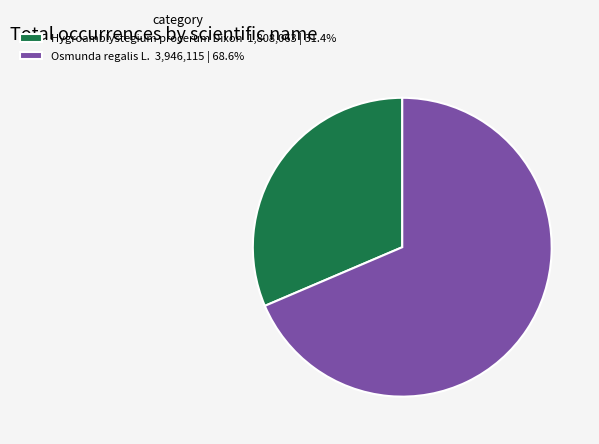

Approximately how many times larger is the value at Osmunda regalis L. 3,946,115 | 68.6% compared to Hygroamblystegium procerum Dixon 1,808,063 | 31.4%?

2.2